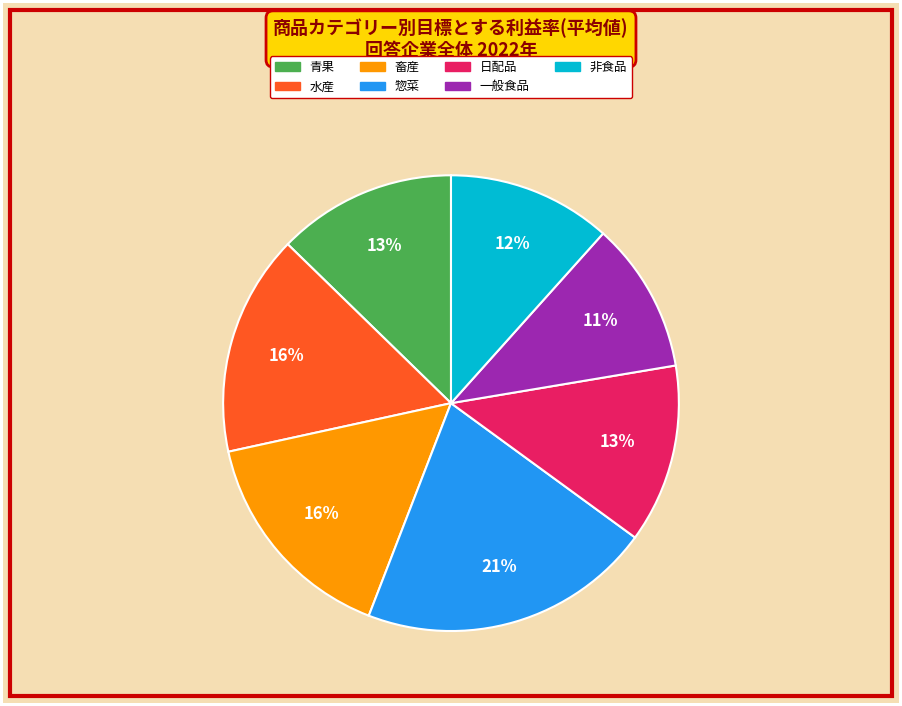

To the nearest percent, what percentage of the pie is 非食品?

12%